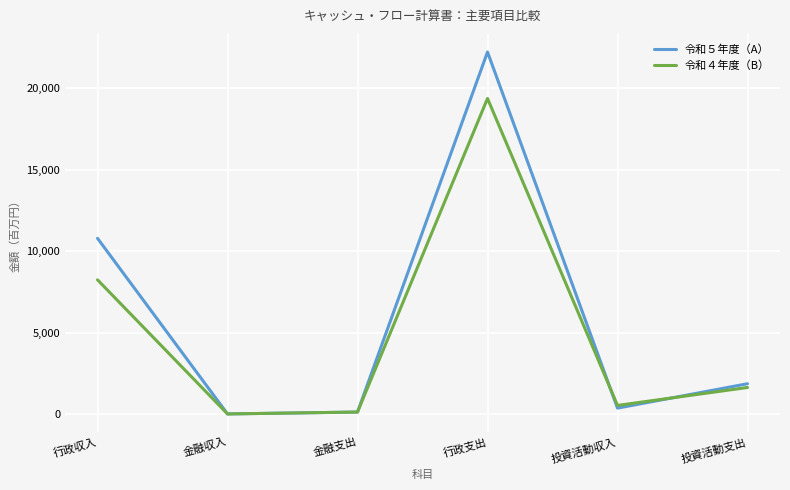

At which category is the sum across all series the highest?

行政支出